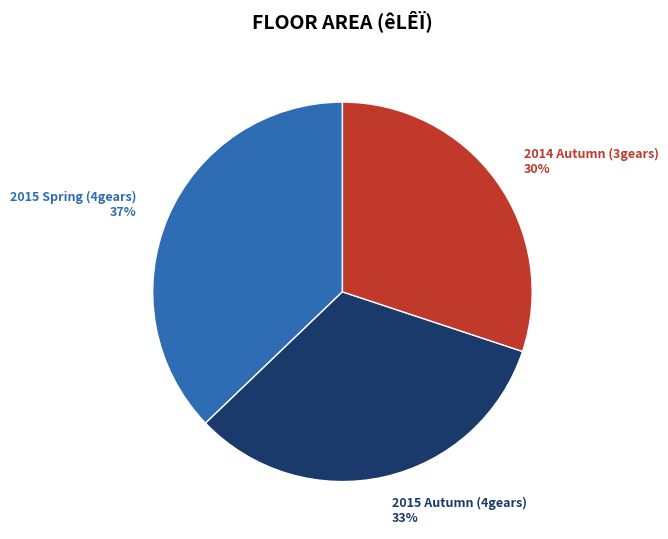

To the nearest percent, what is the difference between the 2015 Autumn (4gears) and 2015 Spring (4gears) slice percentages?

4%